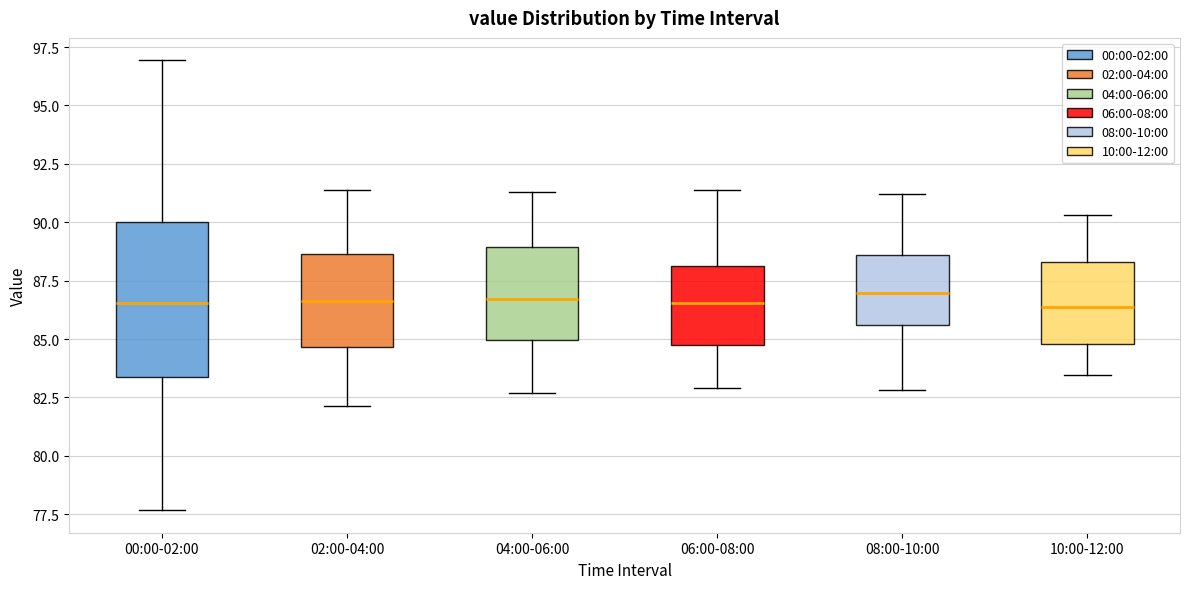

Reading left to right, read every box against the y-axis: the position of its median line, the range the box covers, and the ends of its whiskers. The values are not printed on the chart, so give them approximately, as read against the axis.

00:00-02:00: median 86.5, box 83.5 to 90.0, whiskers 77.5 to 97.0
02:00-04:00: median 86.5, box 84.5 to 88.5, whiskers 82.0 to 91.5
04:00-06:00: median 86.5, box 85.0 to 89.0, whiskers 82.5 to 91.5
06:00-08:00: median 86.5, box 85.0 to 88.0, whiskers 83.0 to 91.5
08:00-10:00: median 87.0, box 85.5 to 88.5, whiskers 83.0 to 91.0
10:00-12:00: median 86.5, box 85.0 to 88.5, whiskers 83.5 to 90.5